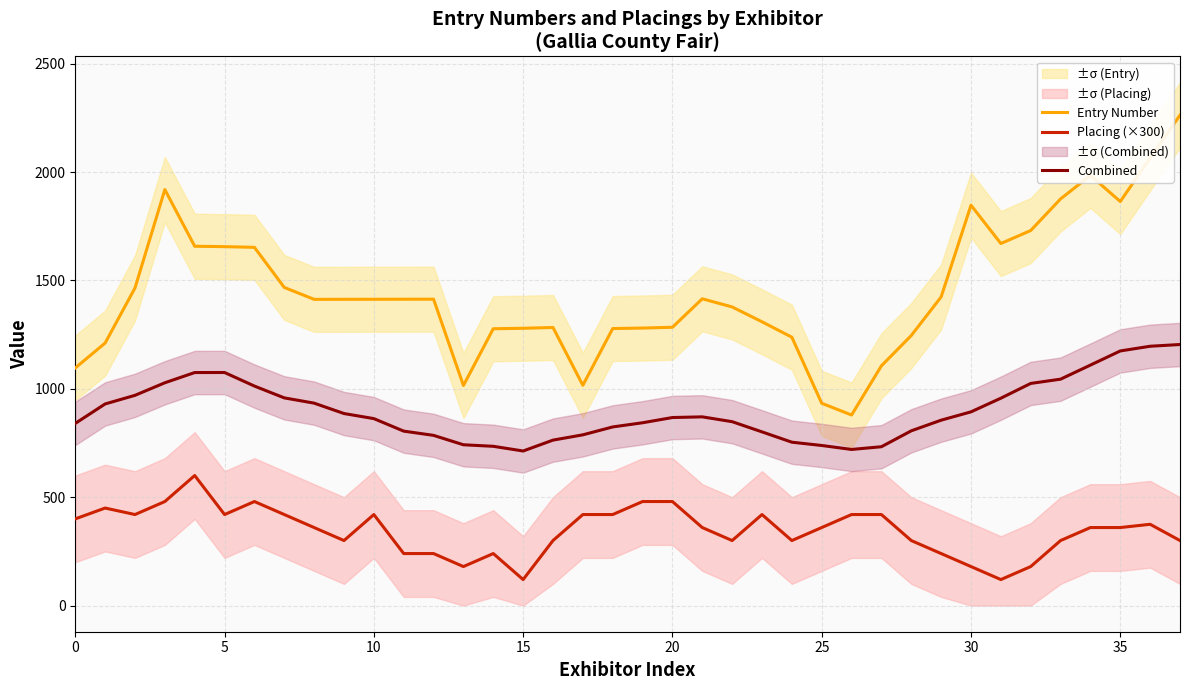

How many interior local peaks does the Combined series have?

2